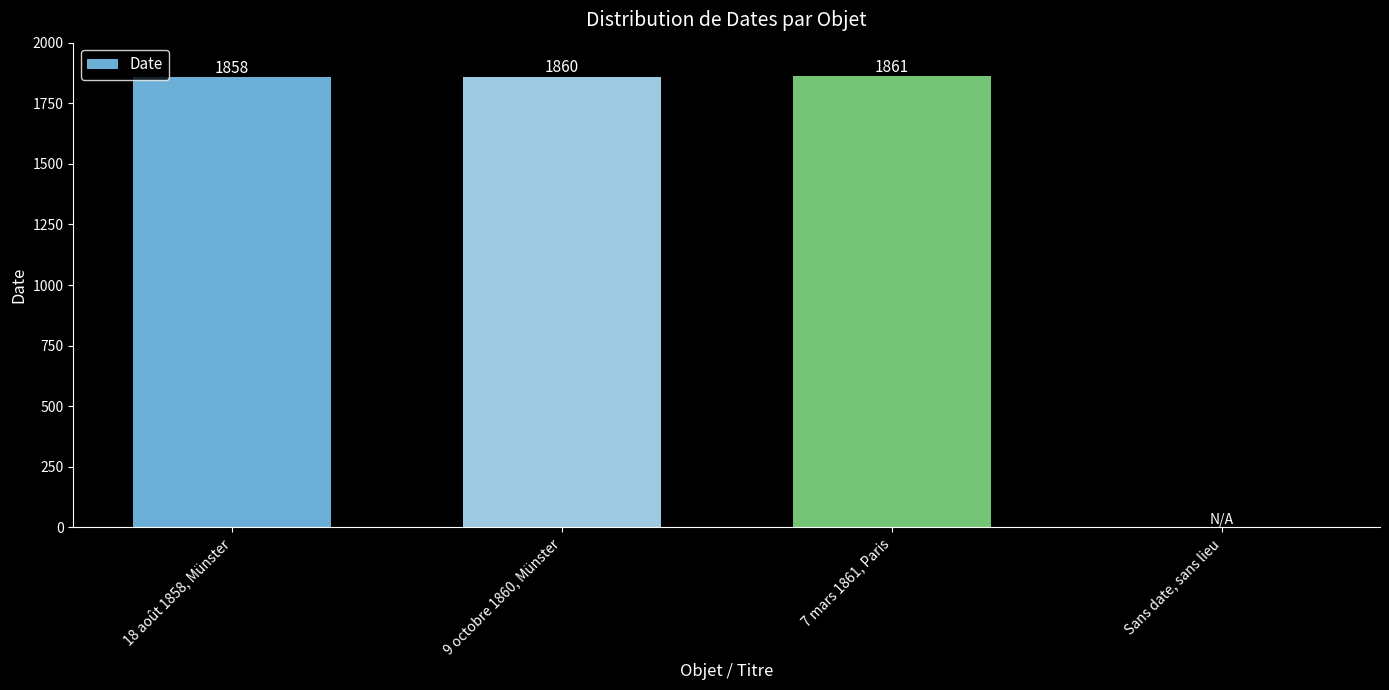

What is the difference between the values at 9 octobre 1860, Münster and Sans date, sans lieu?

1860